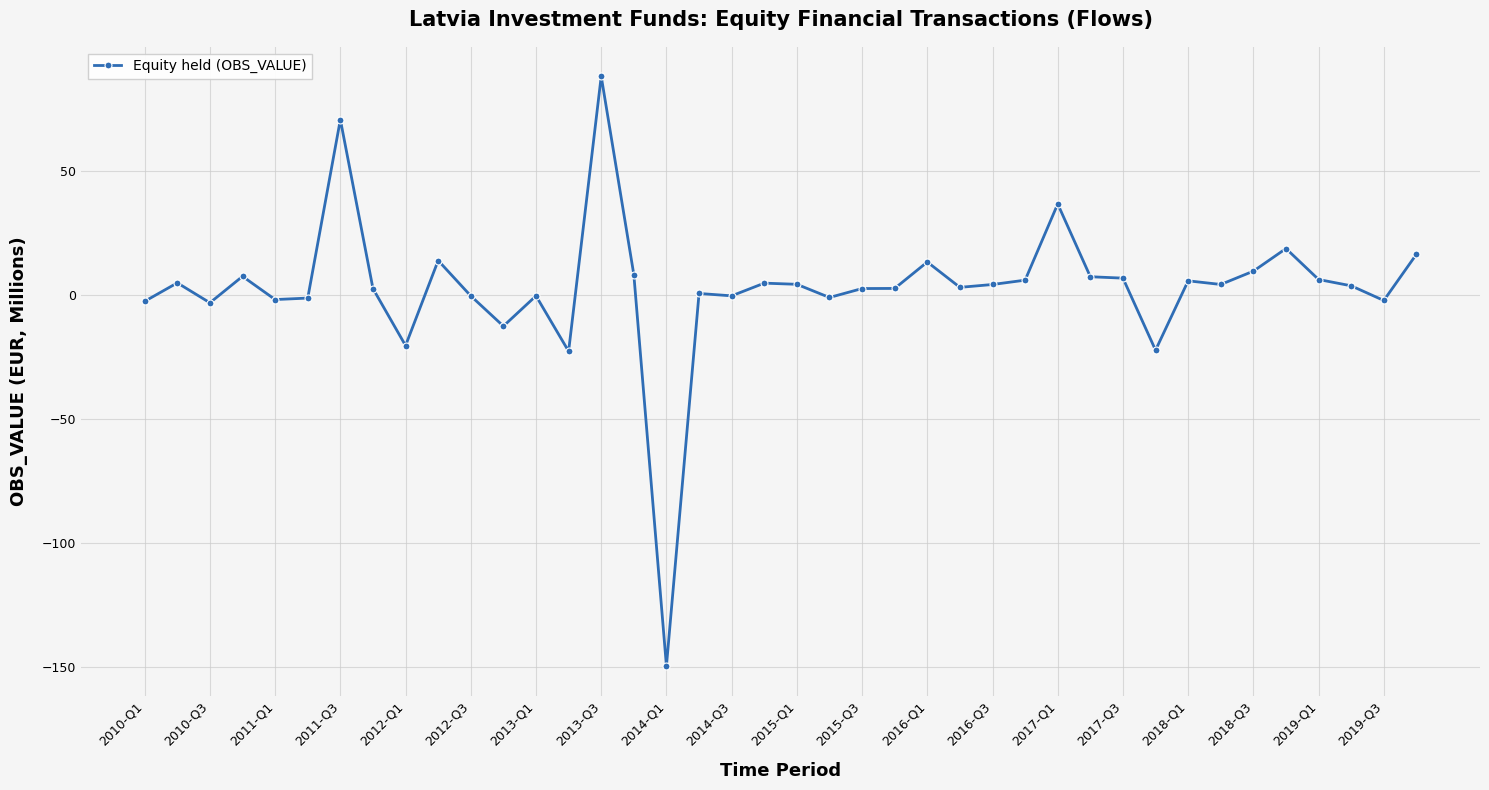

How many values exceed 4?

20